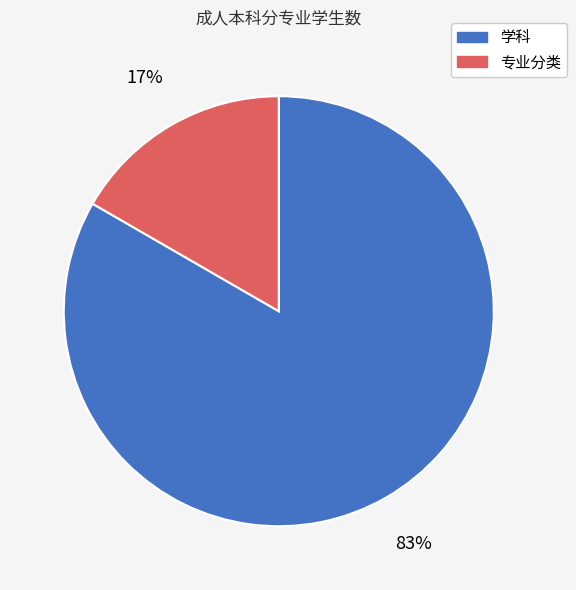

To the nearest percent, what is the average slice percentage?

50%